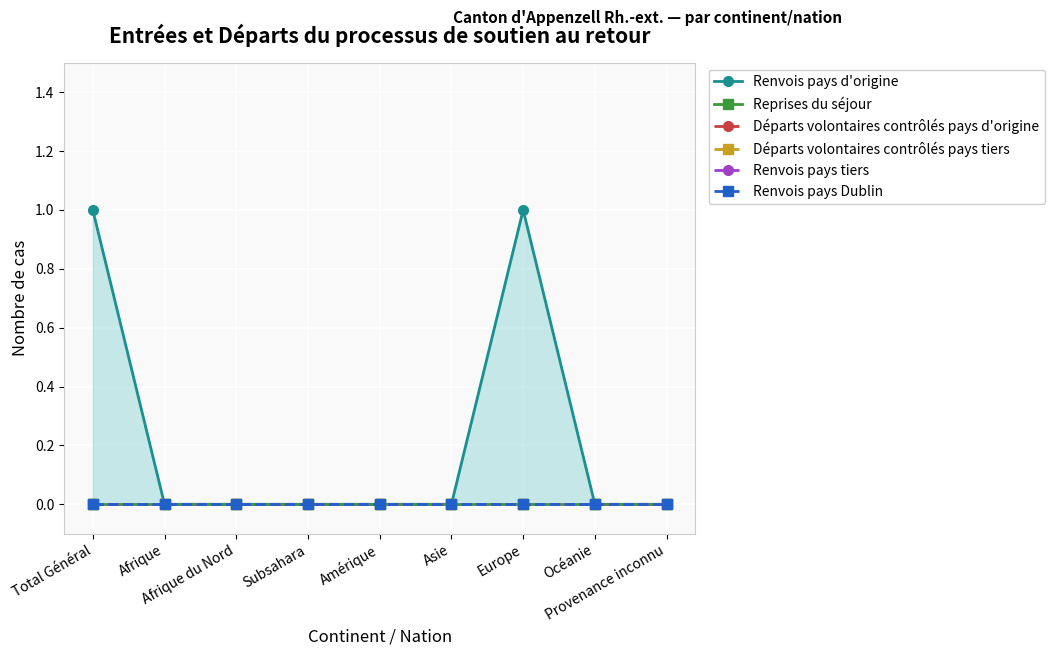

At which label is Renvois pays tiers closest to 0?

Total Général